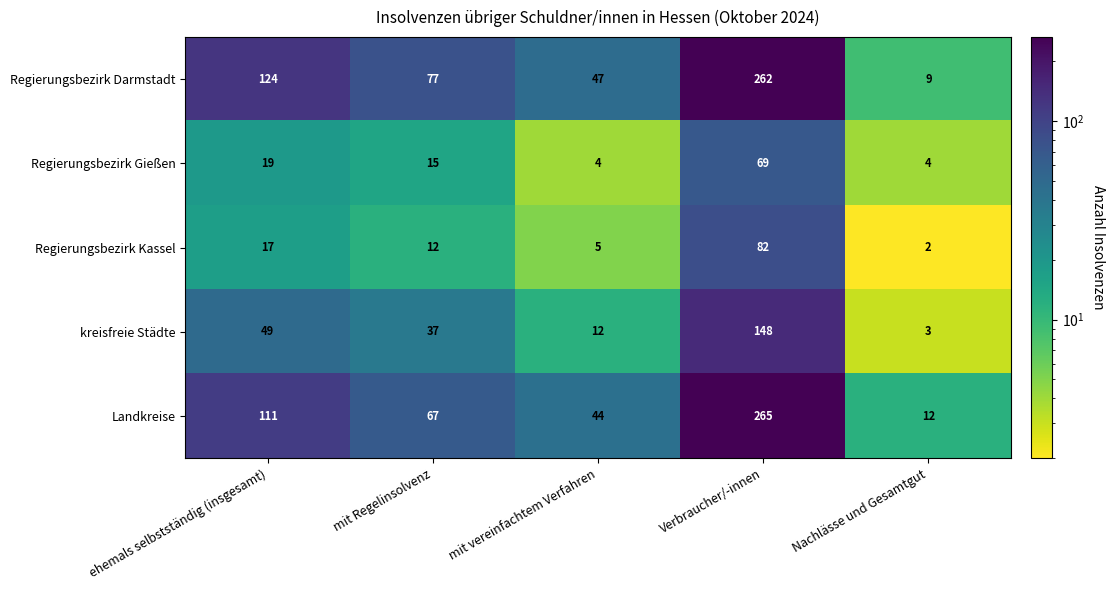

Reading left to right, list all the values displayed in this chart.

Regierungsbezirk Darmstadt: 124	77	47	262	9
Regierungsbezirk Gießen: 19	15	4	69	4
Regierungsbezirk Kassel: 17	12	5	82	2
kreisfreie Städte: 49	37	12	148	3
Landkreise: 111	67	44	265	12